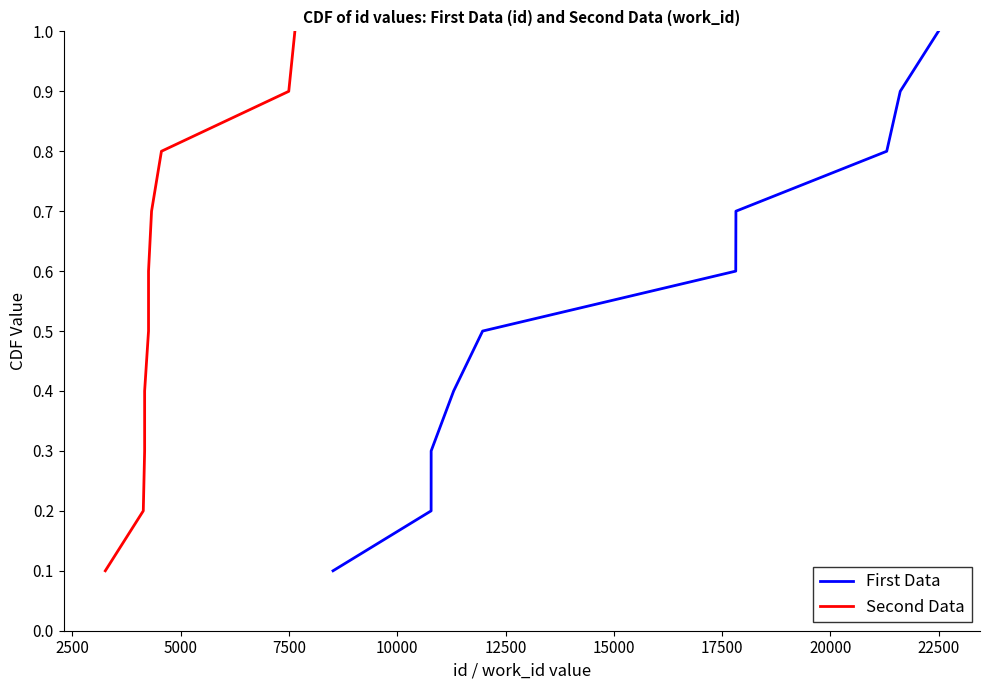

Reading left to right, what are all the values shown in this chart?

First Data: 0.1	0.2	0.3	0.4	0.5	0.6	0.7	0.8	0.9	1.0
Second Data: 0.1	0.2	0.3	0.4	0.5	0.6	0.7	0.8	0.9	1.0